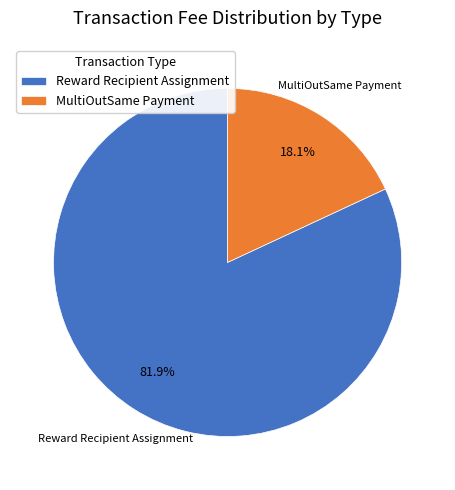

To the nearest percent, what is the combined percentage of MultiOutSame Payment and Reward Recipient Assignment?

100%